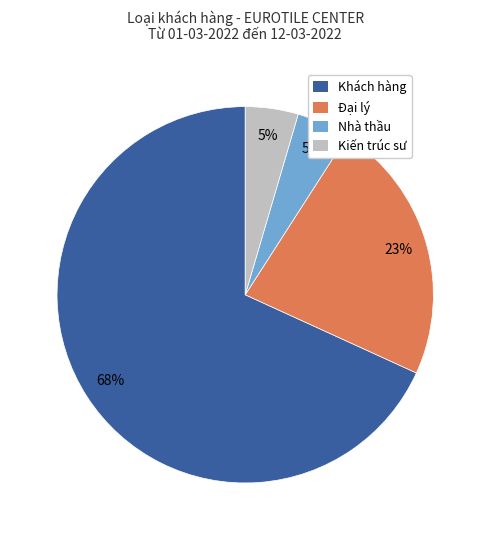

To the nearest percent, what portion does Nhà thầu represent?

5%